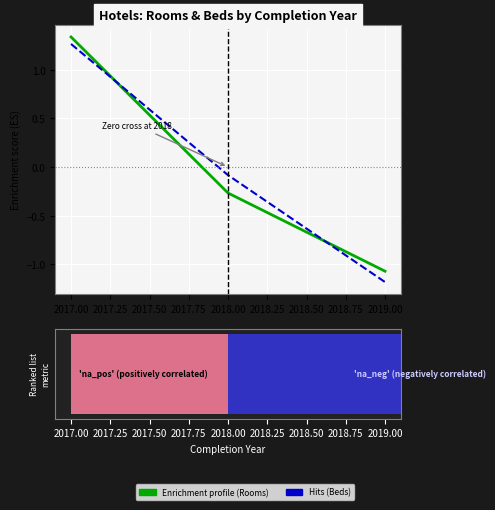

Which series changed the most between 2017.00 and 2018.00?

Enrichment profile (Rooms)